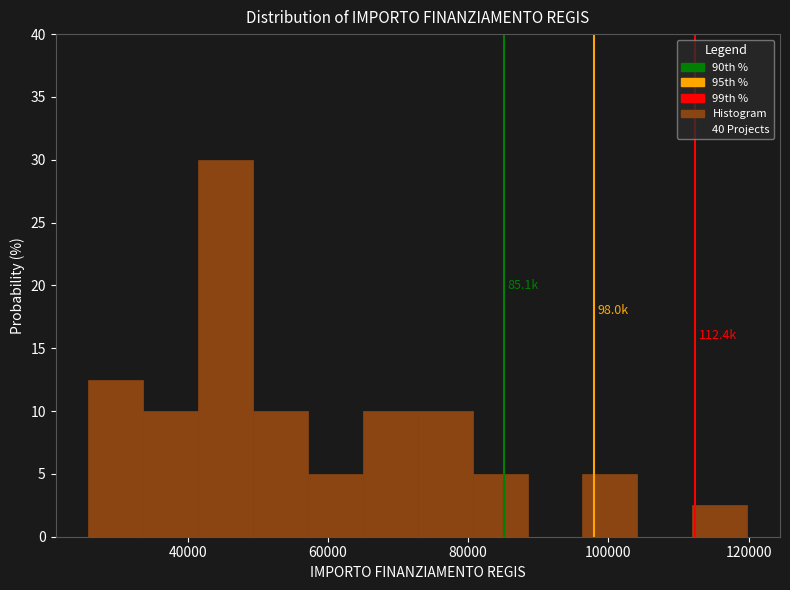

Read against the x-axis, roughly where is the centre of the tallest bar?

46000